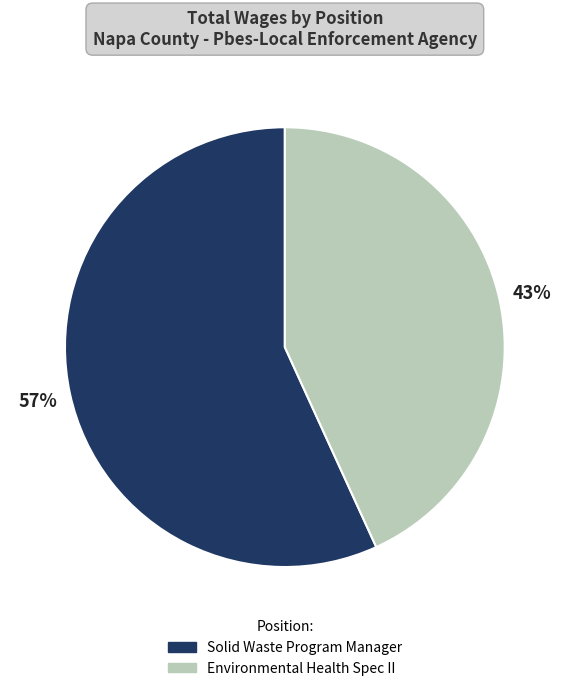

Is it true that Environmental Health Spec II is 43% of the pie?

True